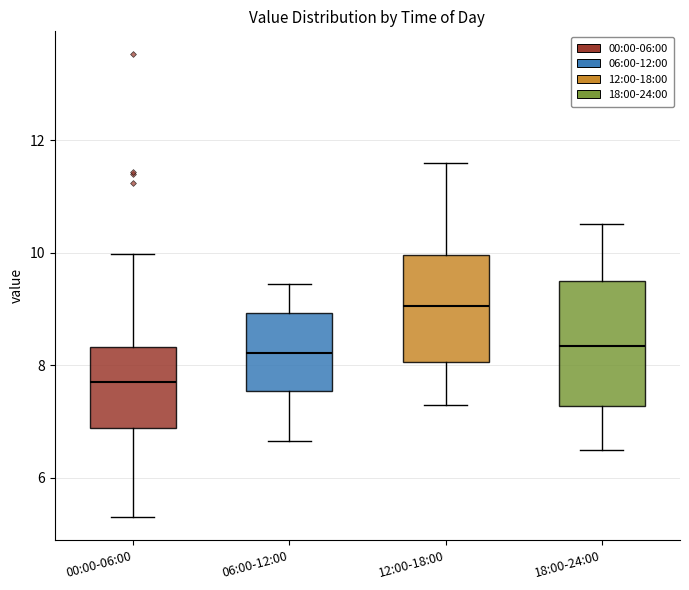

Which box is the tallest, from its lower edge to its upper edge?

18:00-24:00